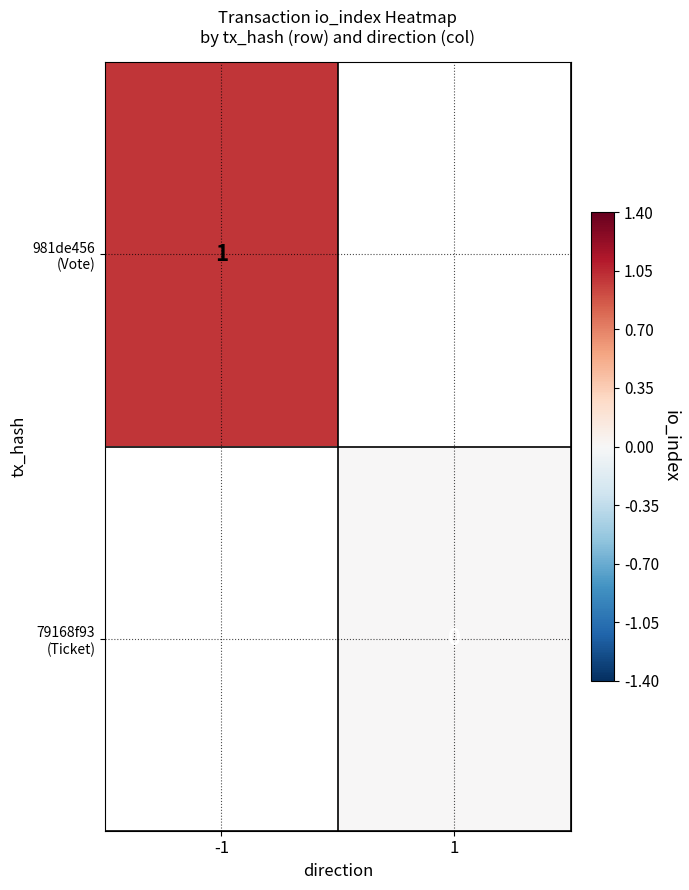

Is it true that 981de456 (Vote) equals 1.0 at -1?

True